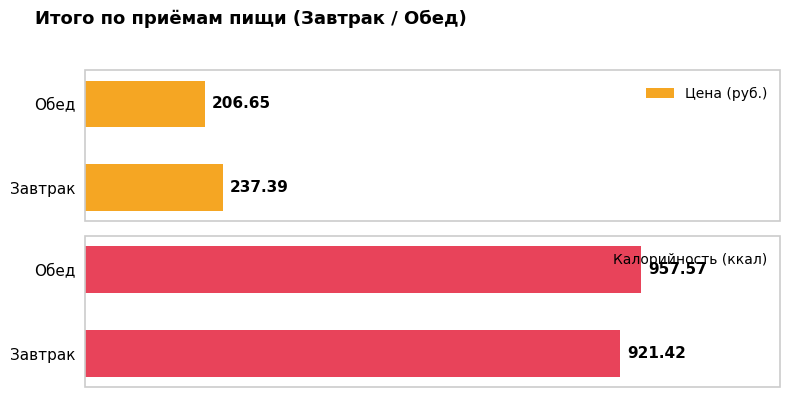

What is the minimum value shown in the chart?

206.7